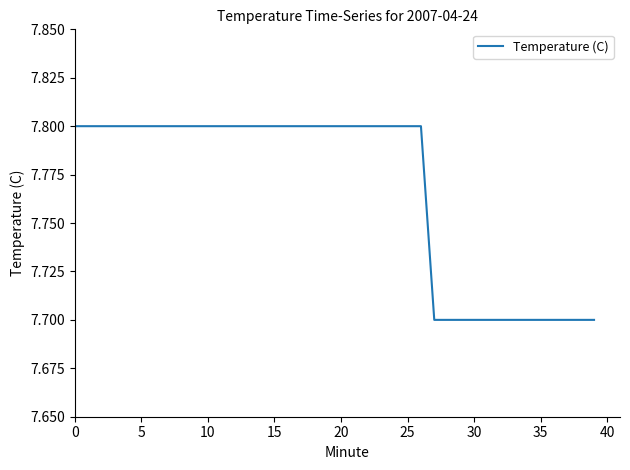

What is the difference between the maximum and minimum values?

0.1